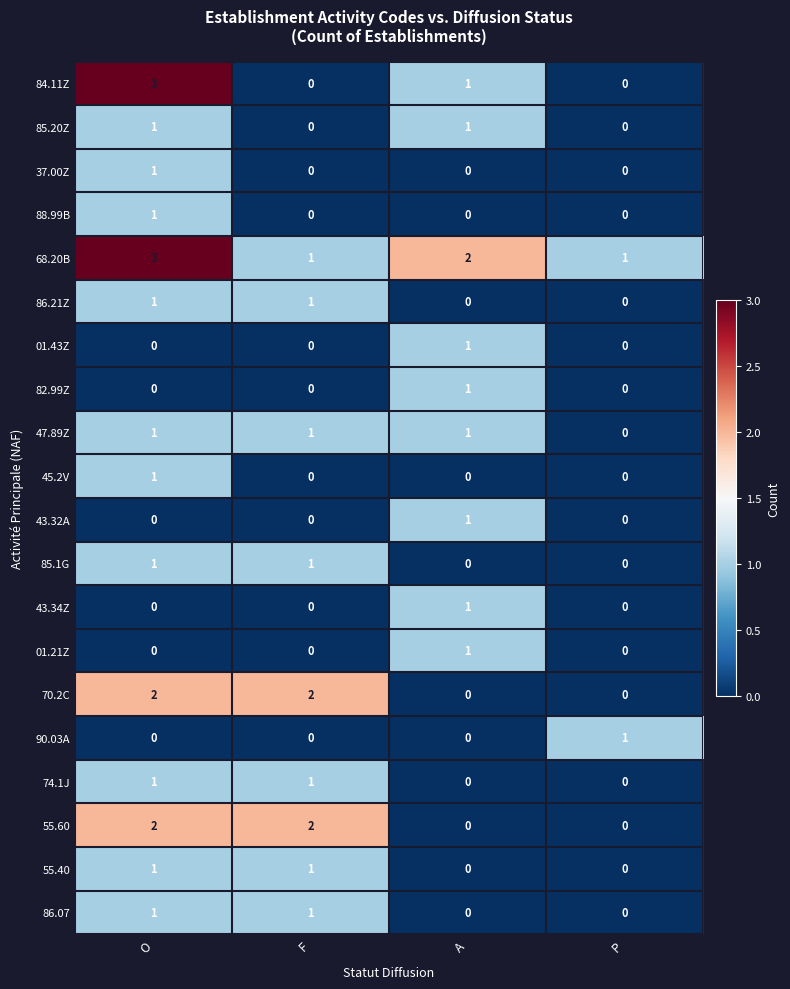

Which label corresponds to the largest value in the chart?

O